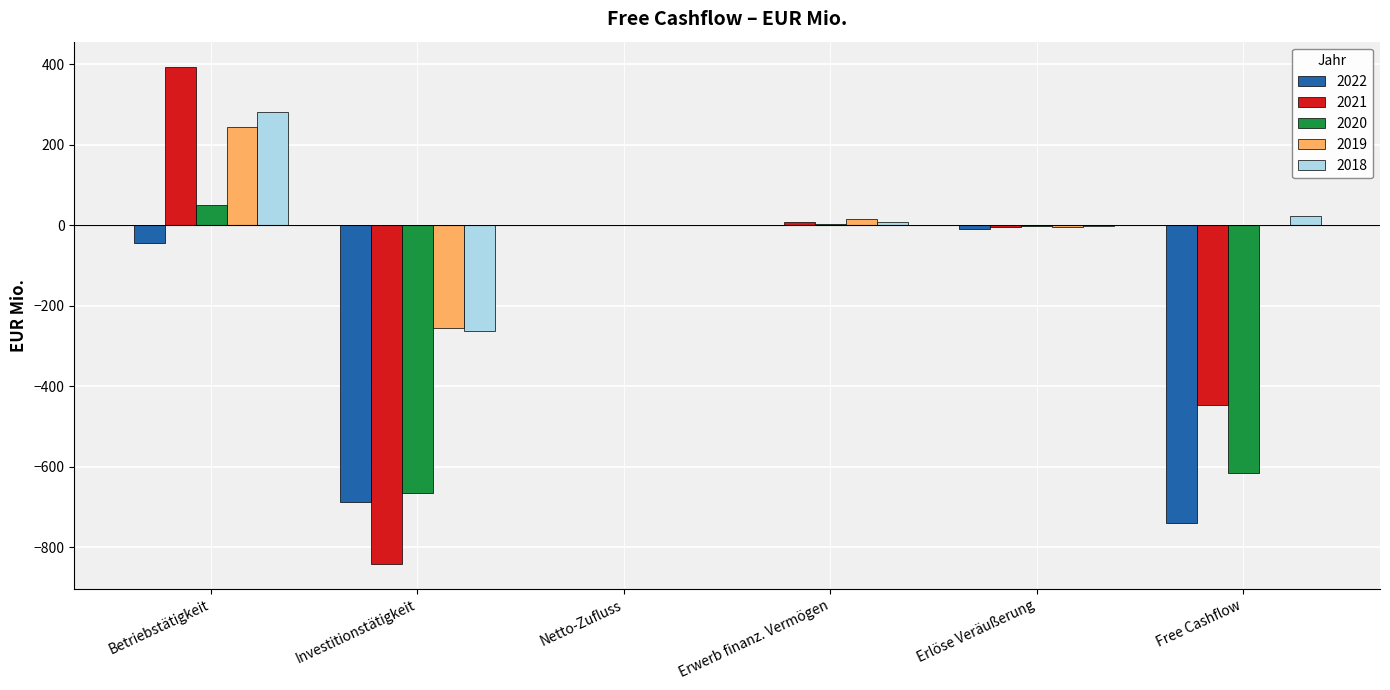

Are the bars horizontal?

No